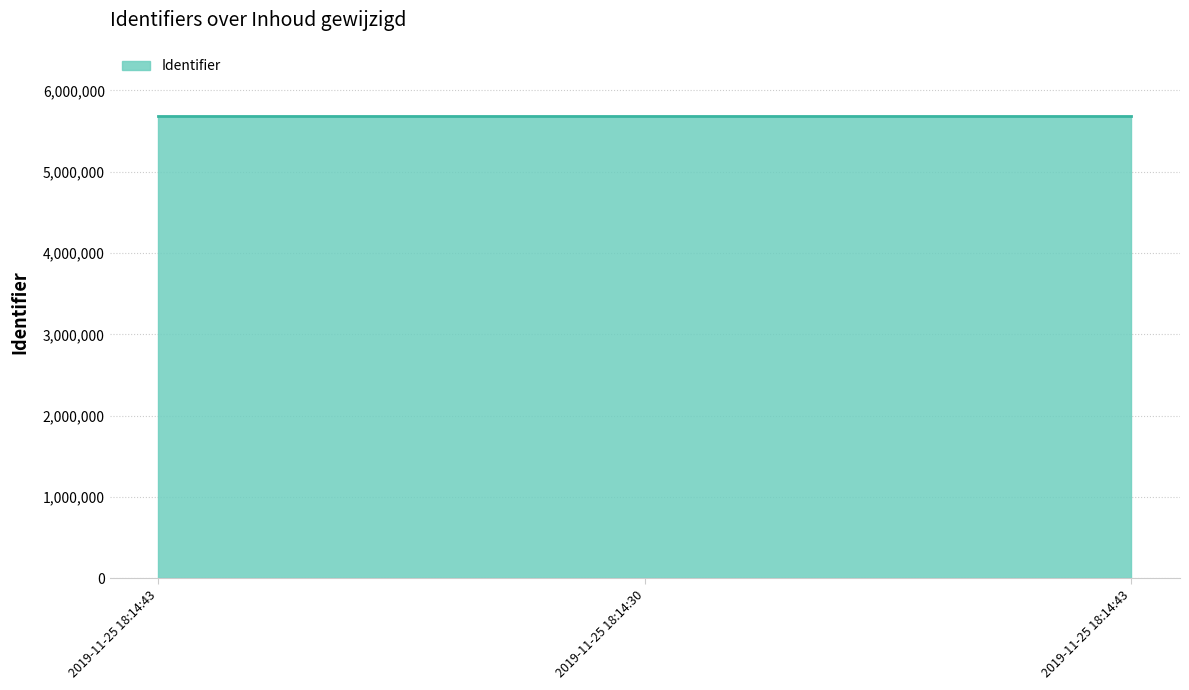

What is the smallest value displayed?

5682904.0